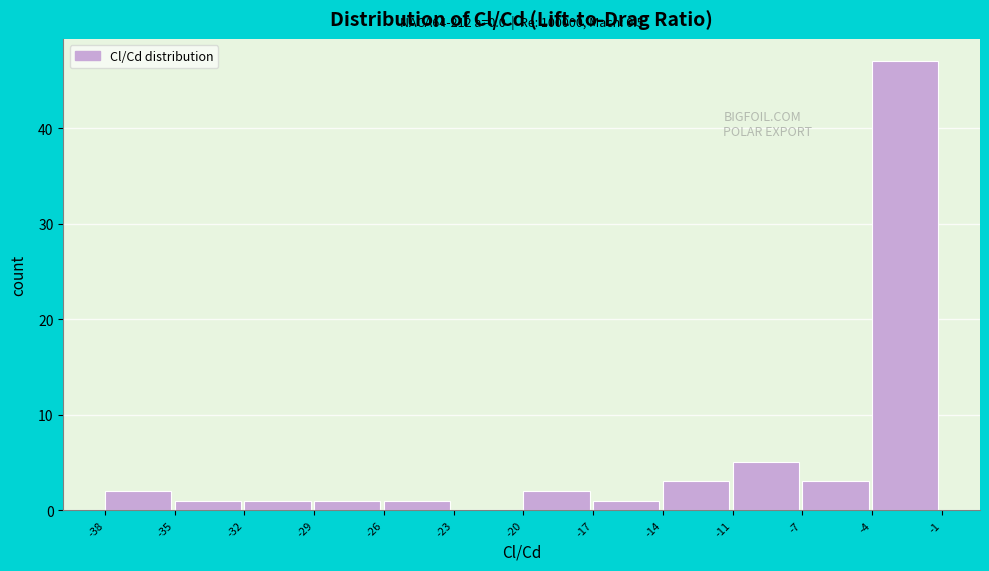

Reading left to right, extract all data points from this chart.

-38=2	-35=1	-32=1	-29=1	-26=1	-23=0	-20=2	-17=1	-14=3	-11=5	-7=3	-4=47